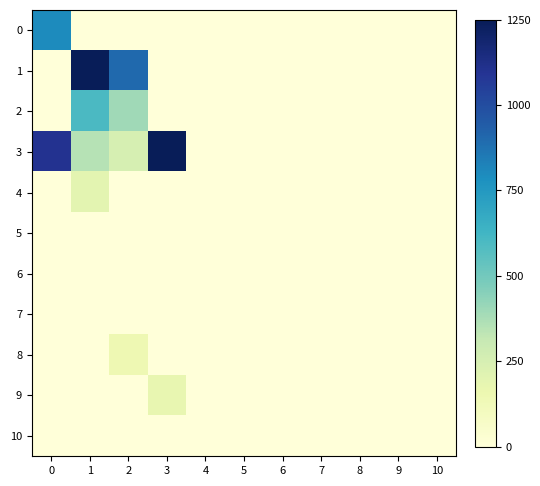

List the series in order of their peak value, highest first.

1, 3, 0, 2, 4, 9, 8, 5, 6, 7, 10